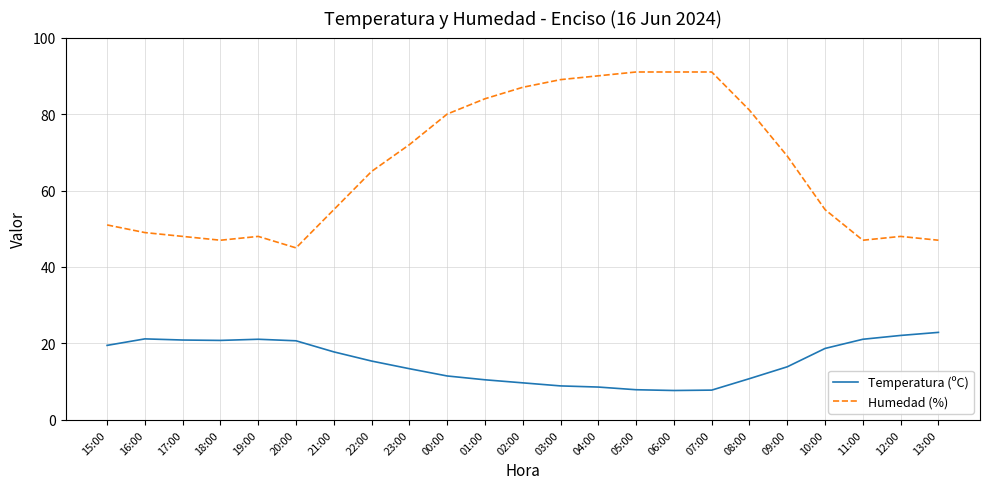

True or false: Humedad (%) and Temperatura (ºC) cross at least once.

False